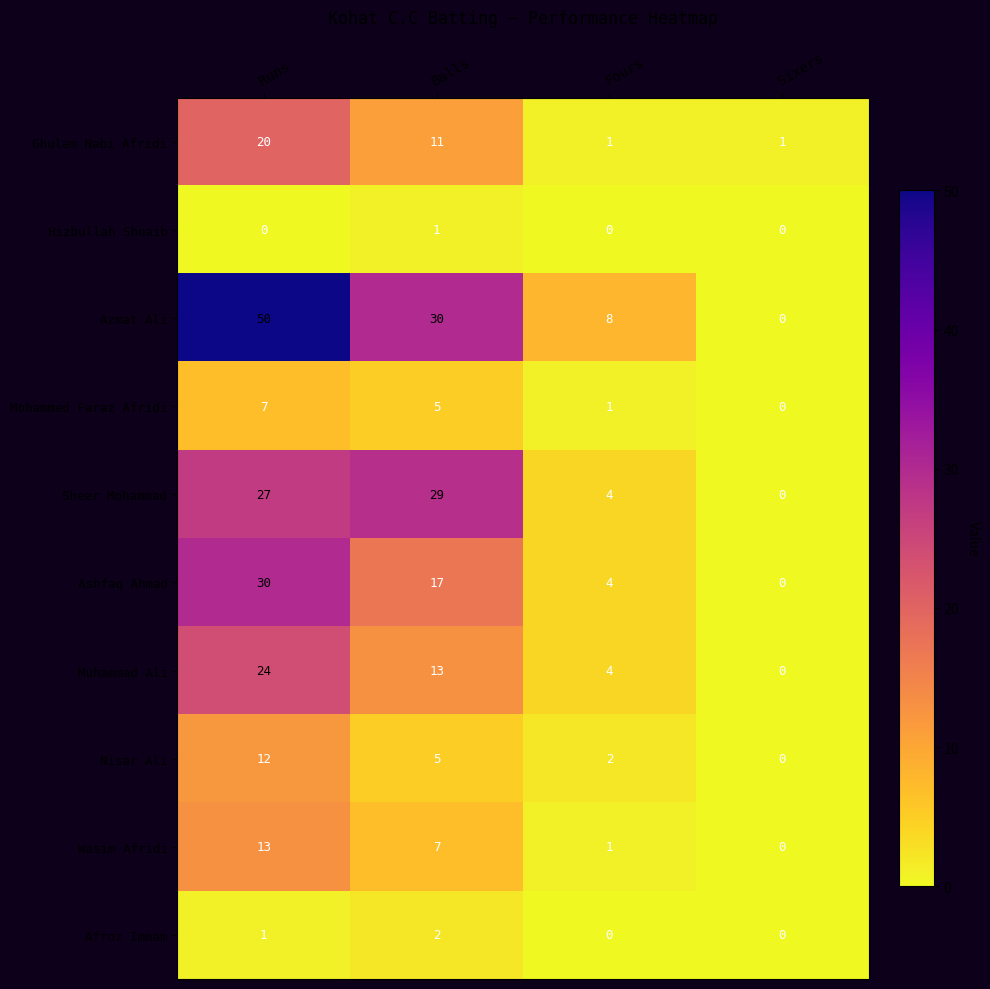

The Sheer Mohammad series shows 11 at Balls. True or false?

False